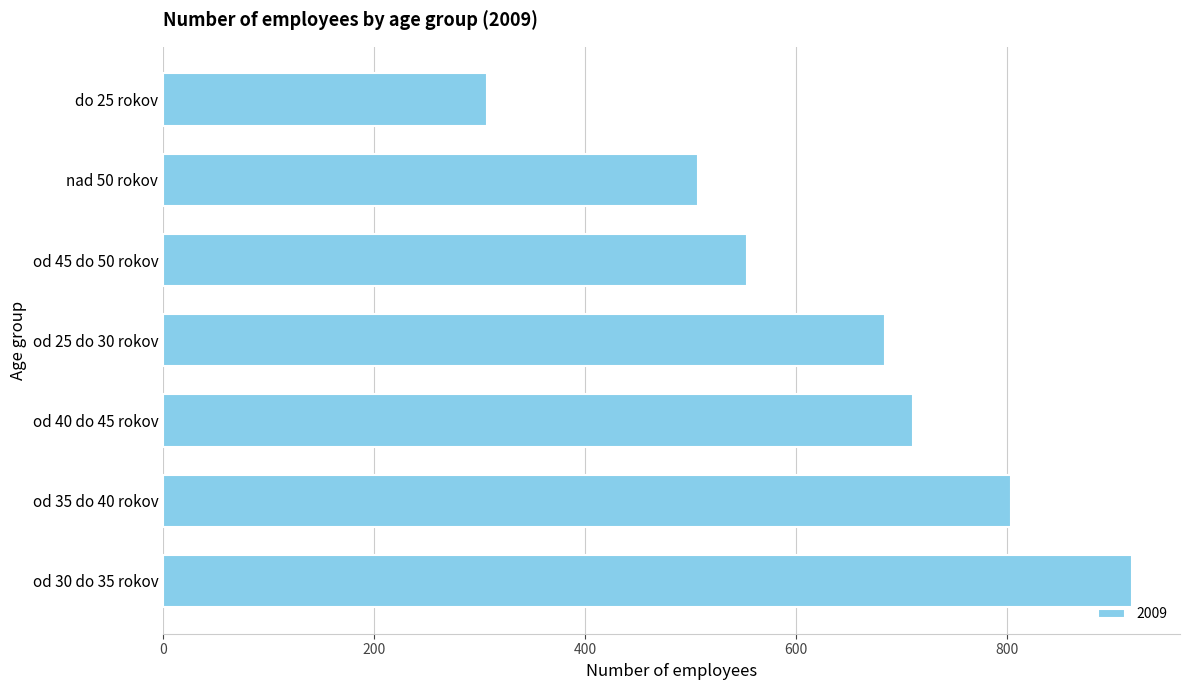

True or false: the data shows 400 at do 25 rokov.

False